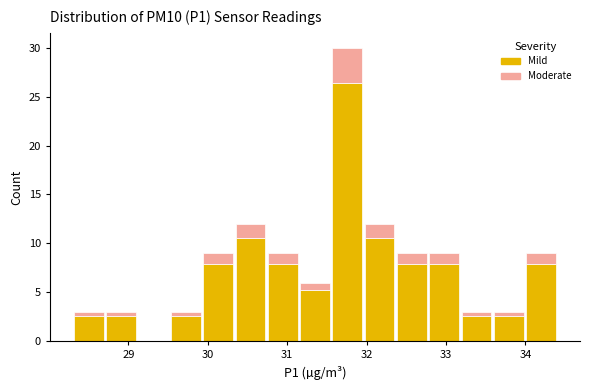

Which range on the x-axis has the tallest stacked bar (by total height)?

31.6 to 32.0